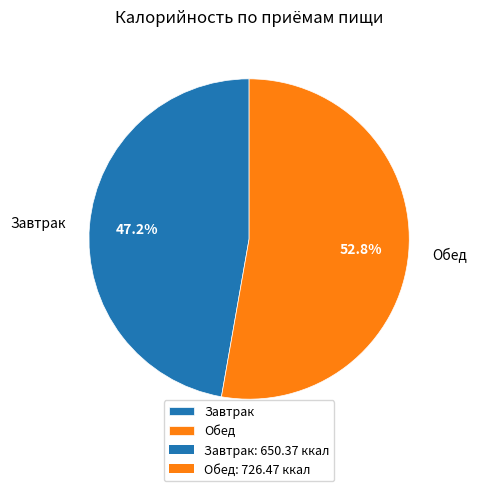

True or false: Обед accounts for 42% of the total.

False